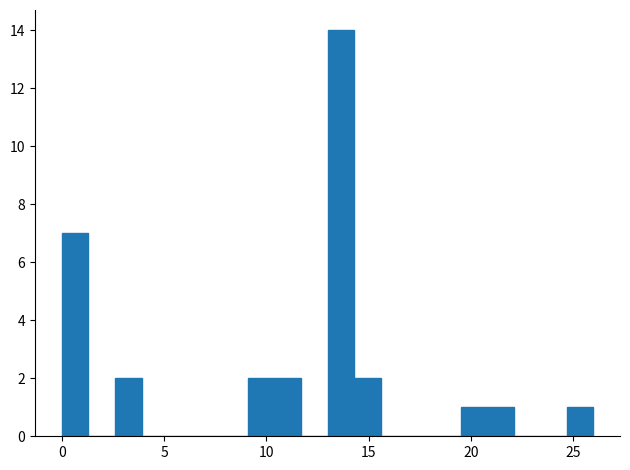

Around what value on the x-axis is the tallest bar? Give the approximate position of its centre, as read against the axis.

13.5